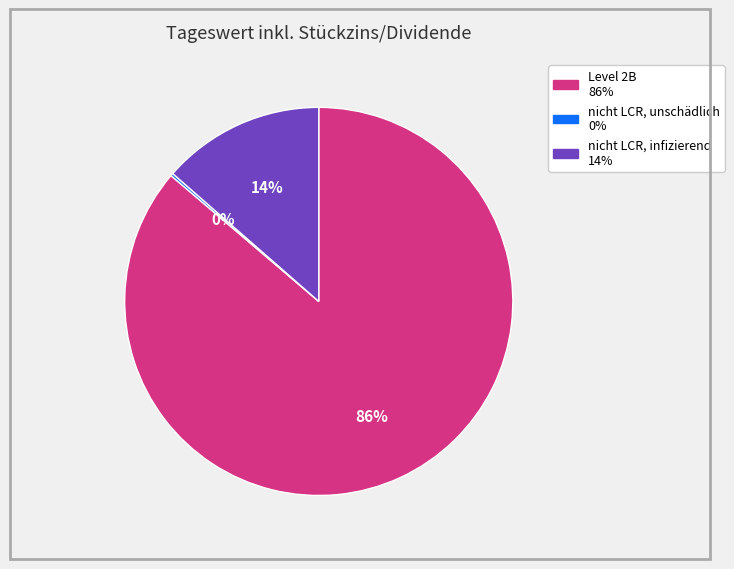

To the nearest percent, what is the average slice percentage?

33%